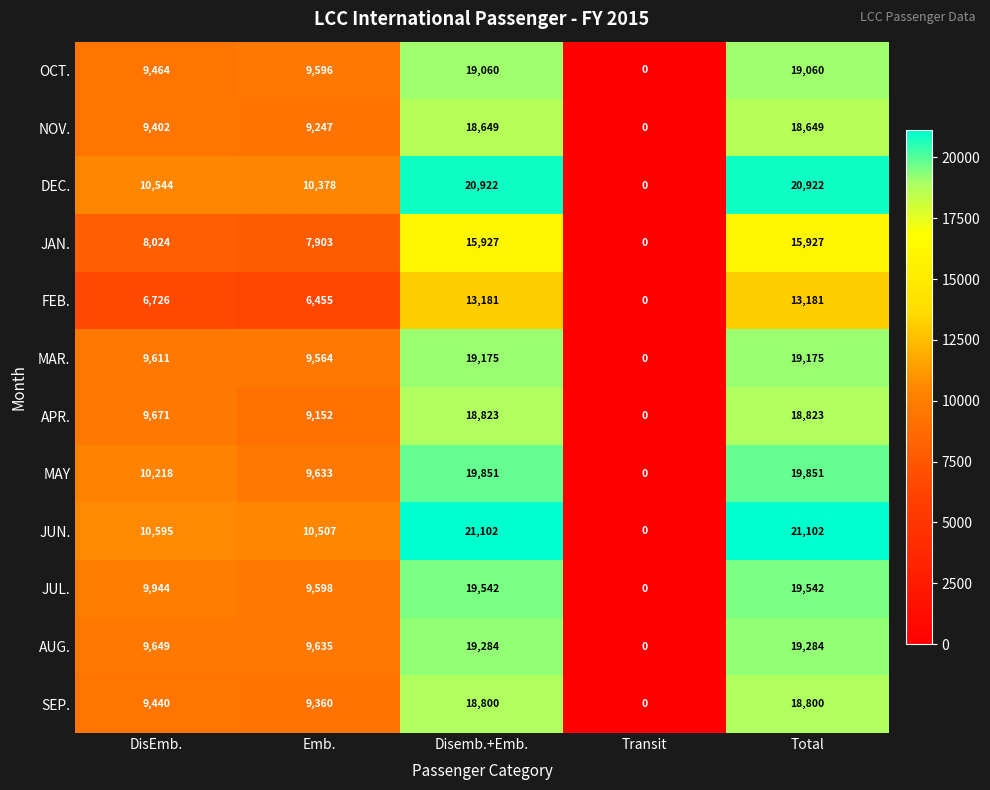

The value of JUL. at DisEmb. is 2502. True or false?

False